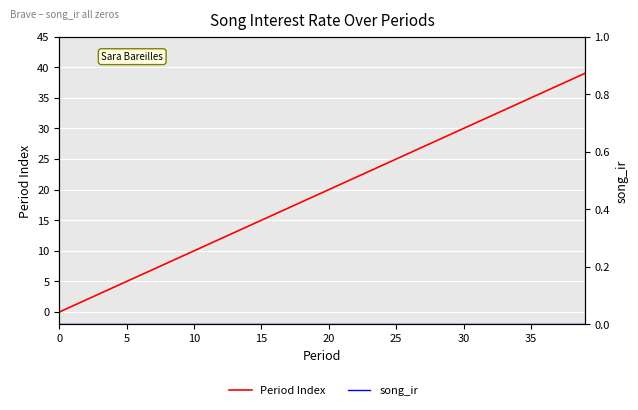

Is the value of song_ir at 27 greater than the value of Period Index at 9?

No